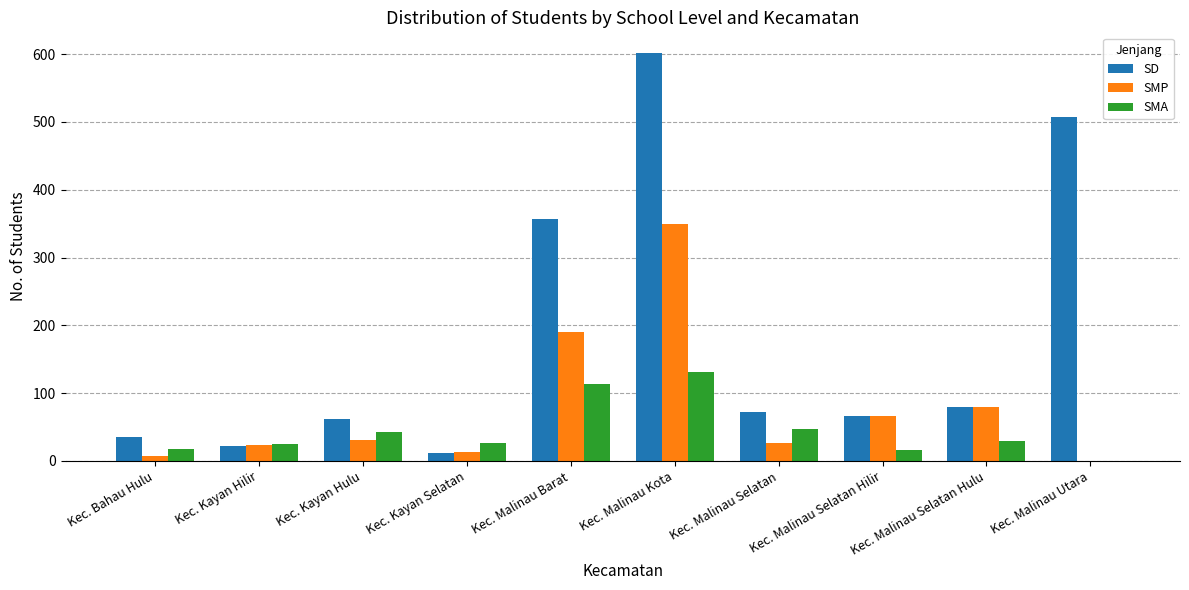

The value of SMA at Kec. Kayan Selatan is 27. True or false?

True